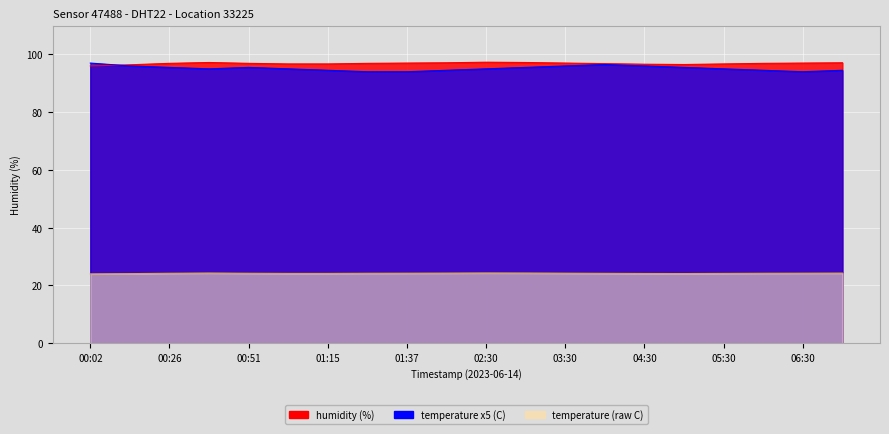

At which category does temperature reach its first local valley?

00:38